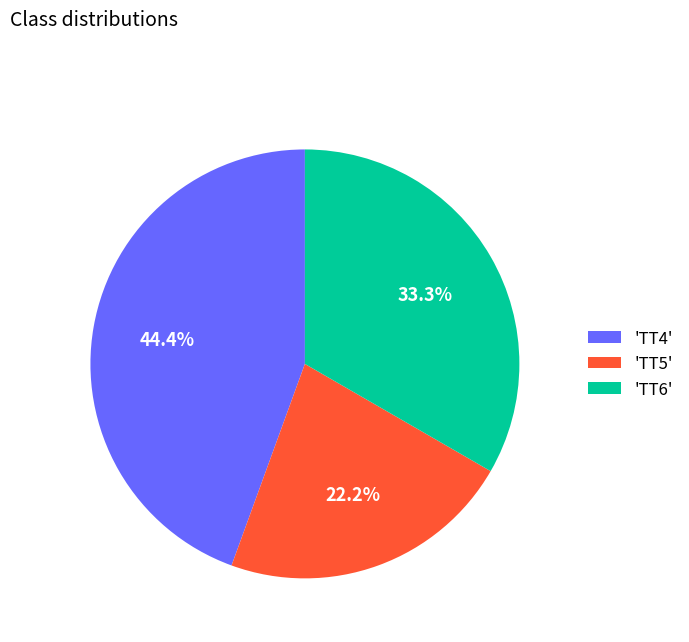

To the nearest percent, what is the difference between the largest and smallest slice percentages?

22%